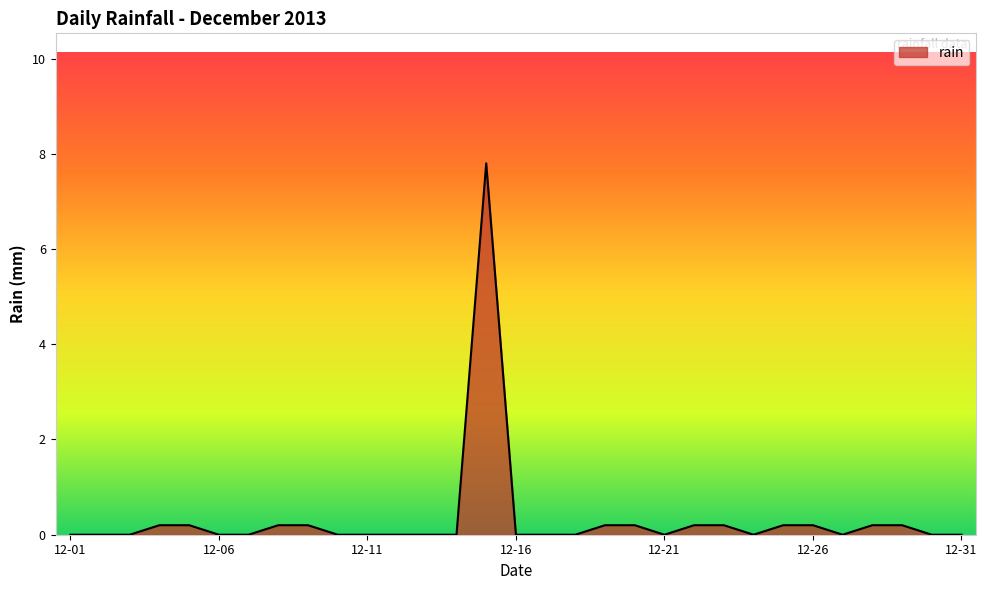

What is the difference between the maximum and minimum values?

7.8